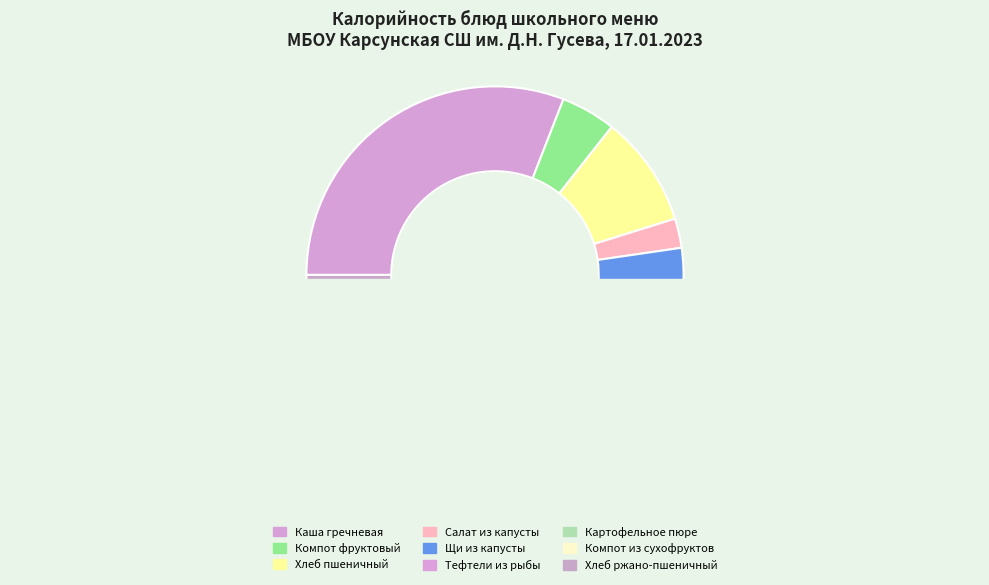

Between Салат из капусты белокочанной and Компот из смеси сухофруктов, which is larger?

Компот из смеси сухофруктов